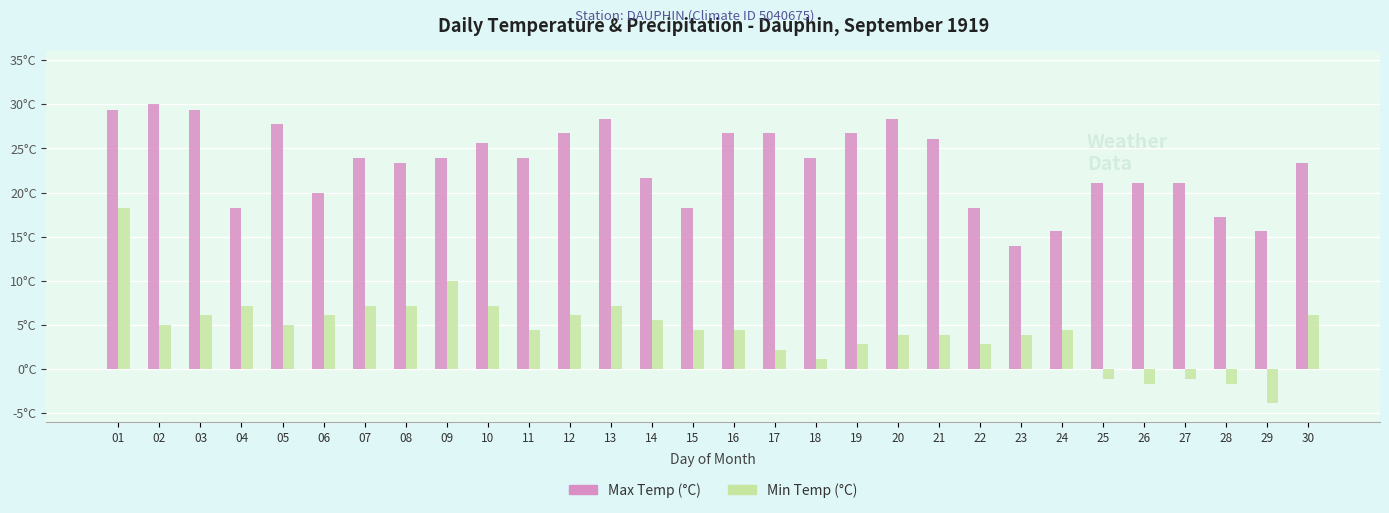

The value of Min Temp (°C) at 05 is 5.0. True or false?

True